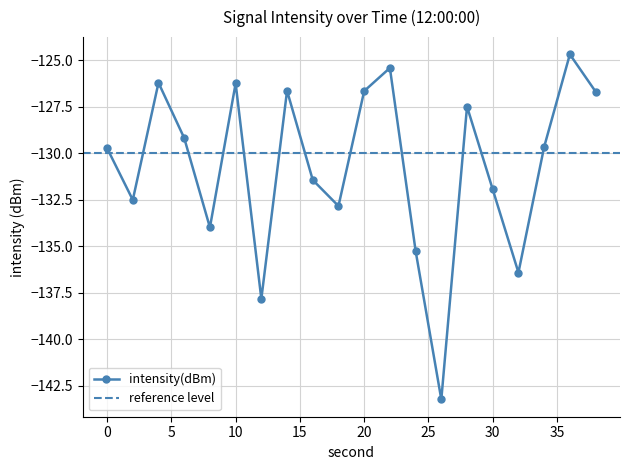

What is the value of the 5th point from the left?

-134.0